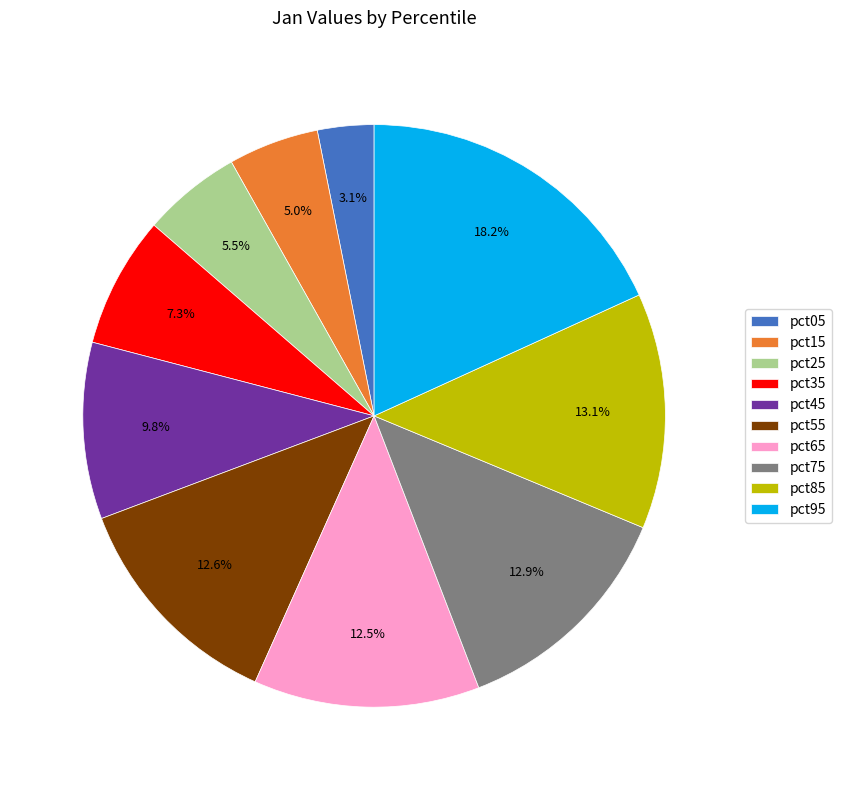

What percentage is NOT represented by pct45?

90.2%